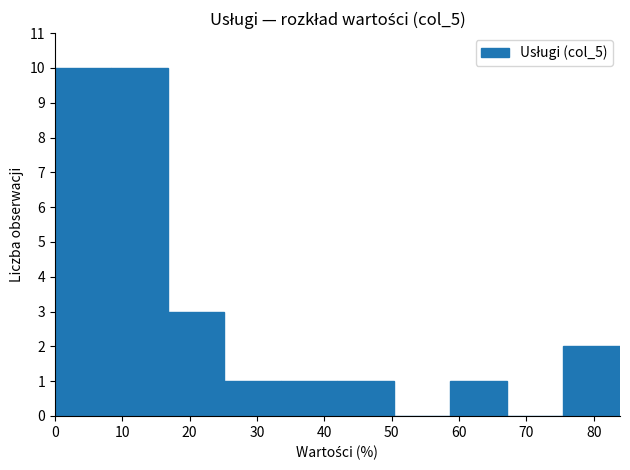

Reading left to right, transcribe this chart: for each bar, give the range it covers on the x-axis and its height. Neither the bar edges nor the heights are printed on the chart, so give them approximately, as read against the axes.

0 to 8: 10
8 to 17: 10
17 to 25: 3
25 to 34: 1
34 to 42: 1
42 to 50: 1
50 to 59: 0
59 to 67: 1
67 to 76: 0
76 to 84: 2